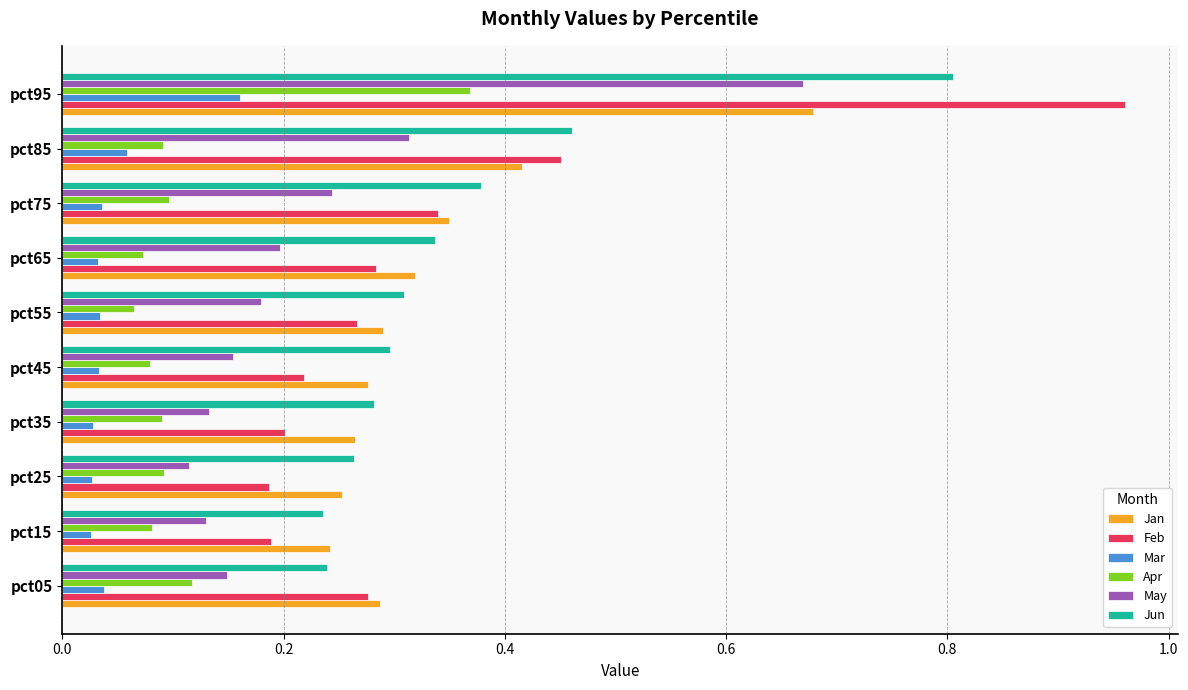

Which series has the widest spread of values?

Feb